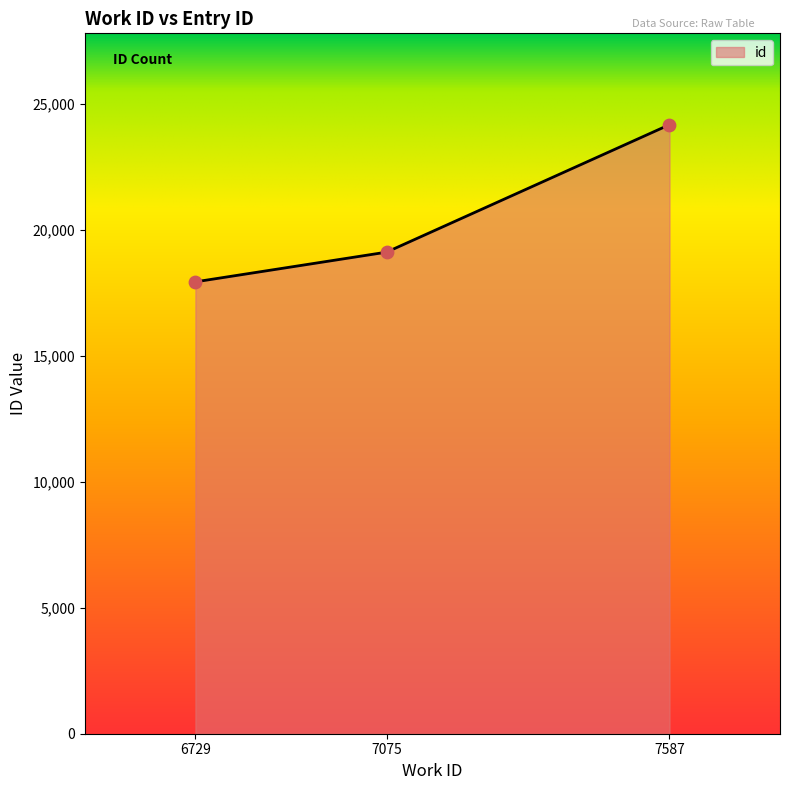

What is the change in value from 7075 to 7587?

+5058